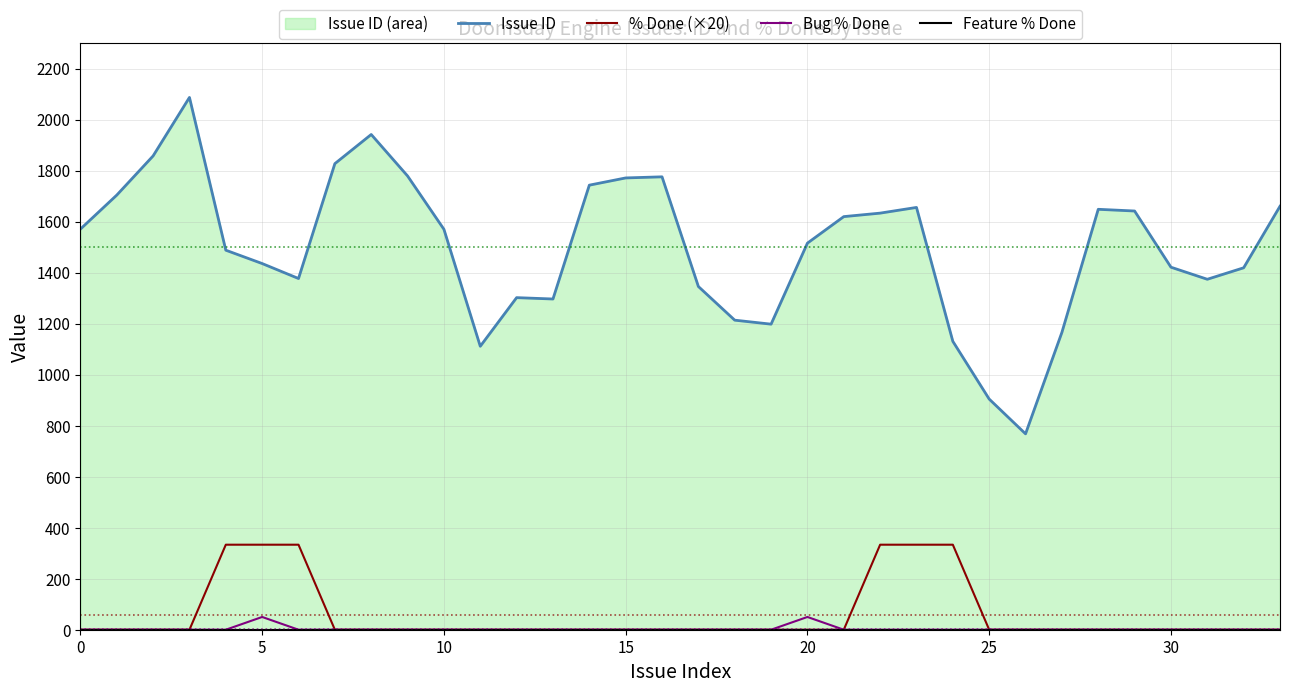

Is the value of Feature % Done at 11 greater than the value of % Done (×20) at 12?

No